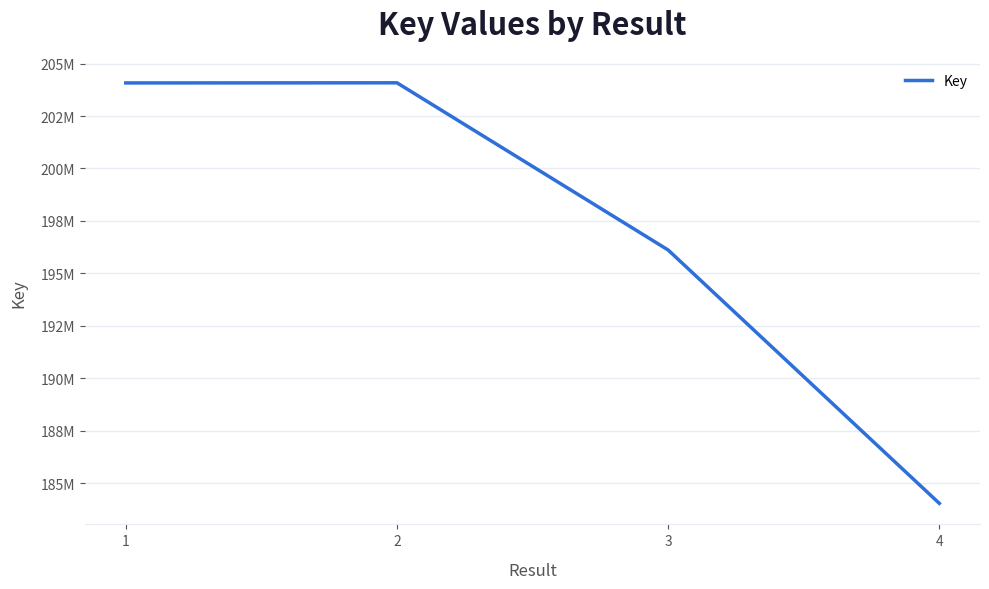

Does the chart have visible grid lines?

Yes